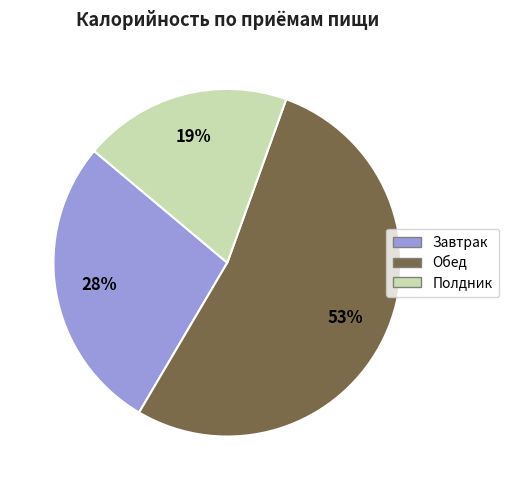

Combined, do Завтрак and Полдник account for over 50%?

No